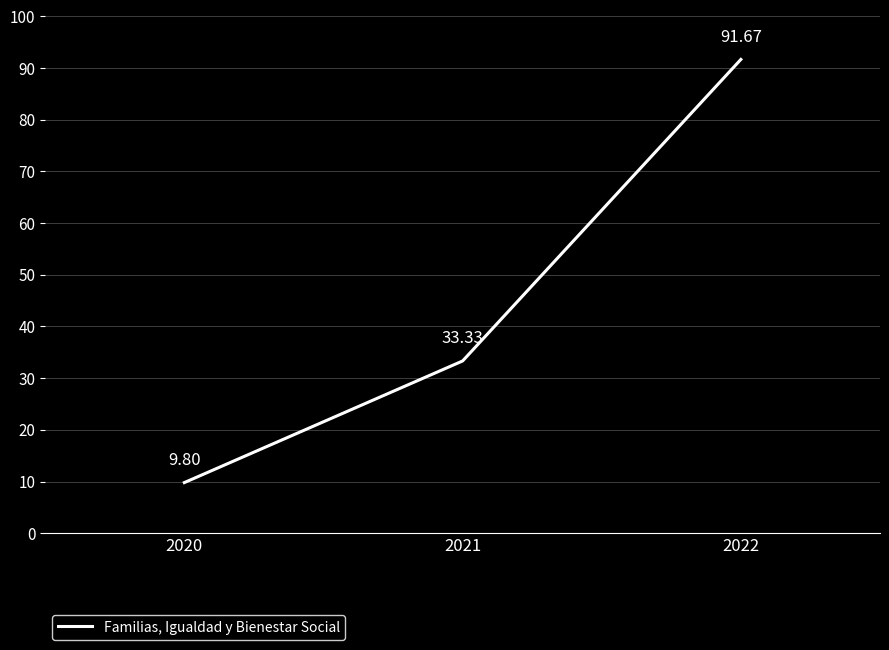

Between 2021 and 2020, which is larger?

2021